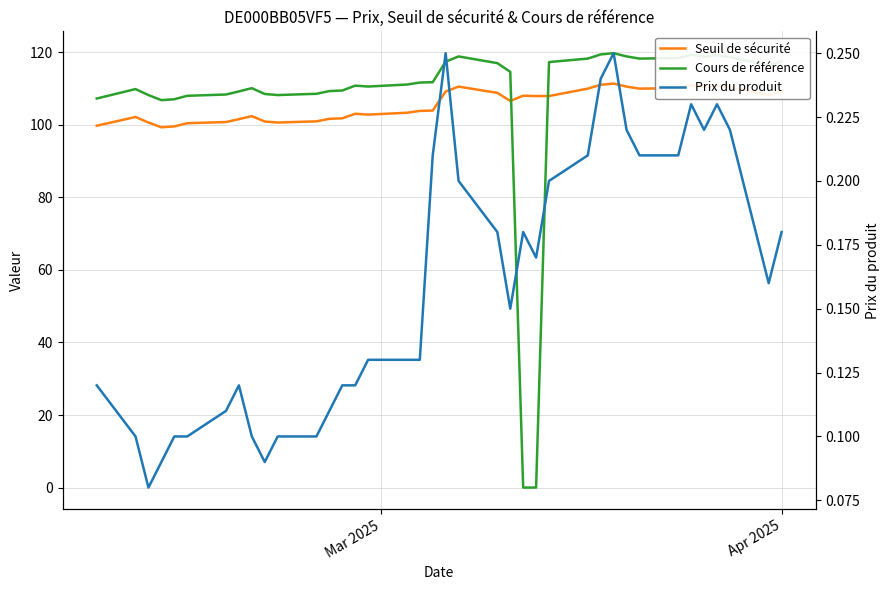

How many data points in Seuil de sécurité are above 106?

19